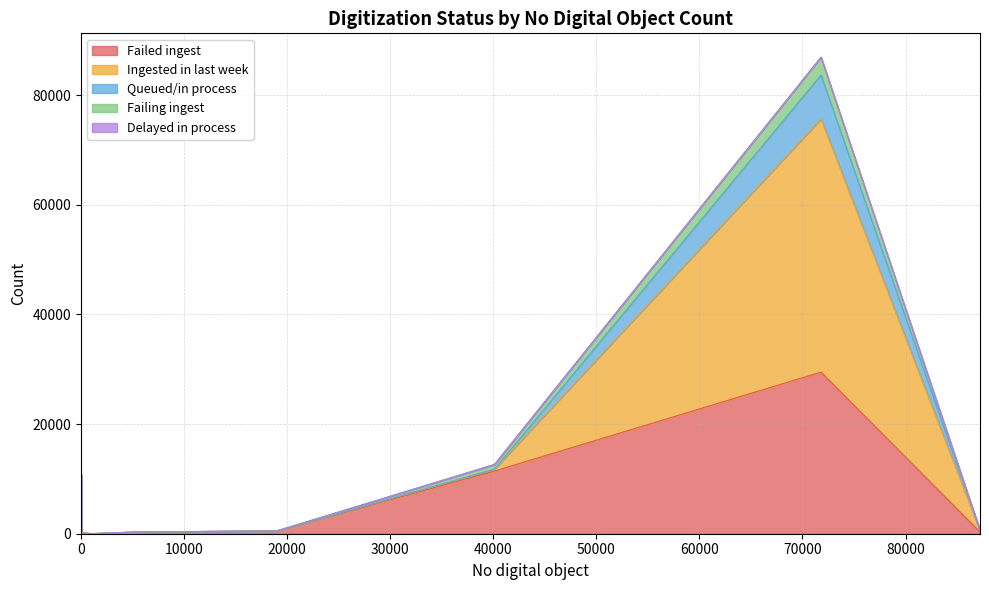

List the labels in order of Failing ingest value, smallest first.

0, 3, 0, 0, 0, 18978, 1, 0, 6, 23, 1, 7, 0, 0, 5389, 0, 1049, 22, 2, 128, 0, 0, 87226, 40112, 71797